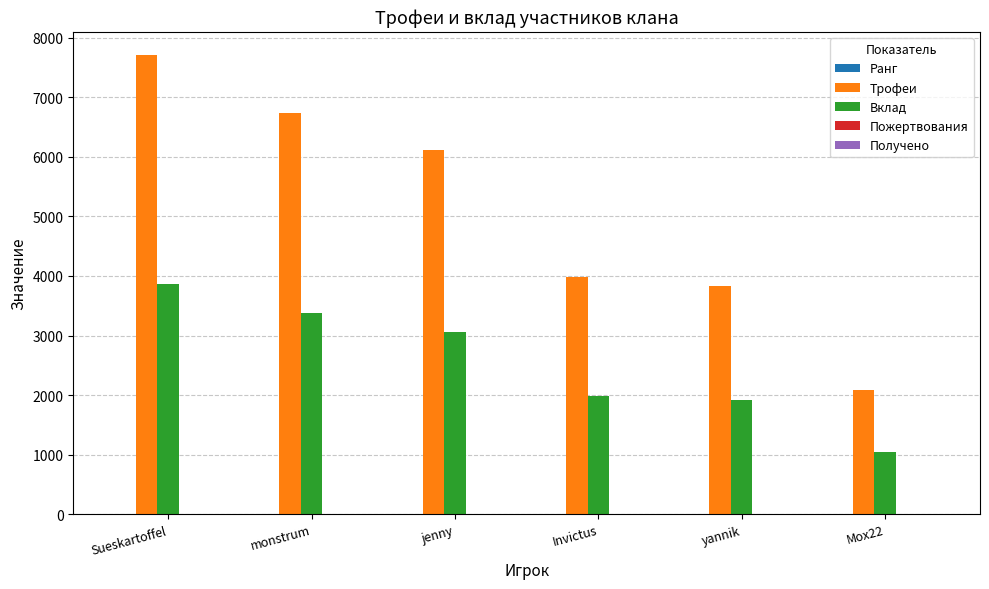

Which category has the highest value in the Вклад series?

Sueskartoffel